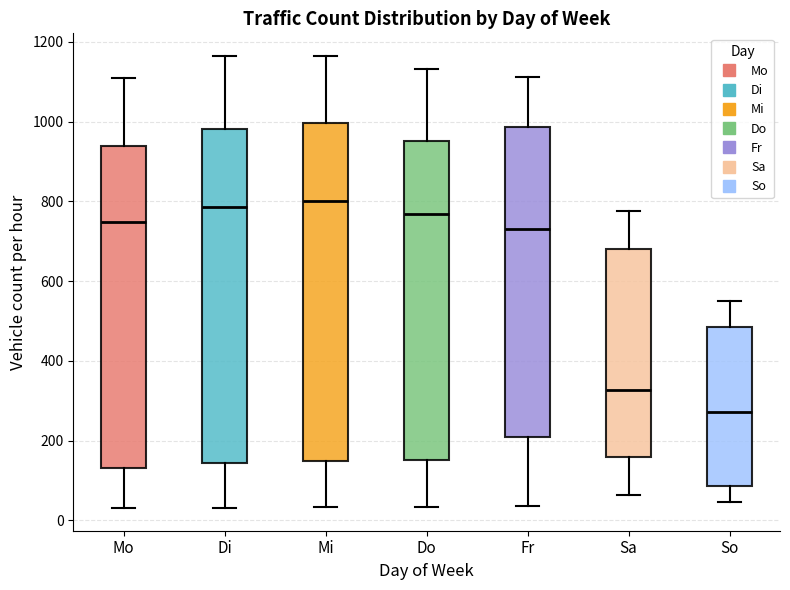

Reading left to right, transcribe this box plot: for each box, give where its median line is, the range the box spans, and where its two whiskers end, as read against the y-axis. The values are not printed on the chart, so give them approximately, as read against the axis.

Mo: median 740, box 140 to 940, whiskers 40 to 1120
Di: median 780, box 140 to 980, whiskers 40 to 1160
Mi: median 800, box 140 to 1000, whiskers 40 to 1160
Do: median 760, box 160 to 960, whiskers 40 to 1140
Fr: median 740, box 200 to 980, whiskers 40 to 1120
Sa: median 320, box 160 to 680, whiskers 60 to 780
So: median 280, box 80 to 480, whiskers 40 to 560